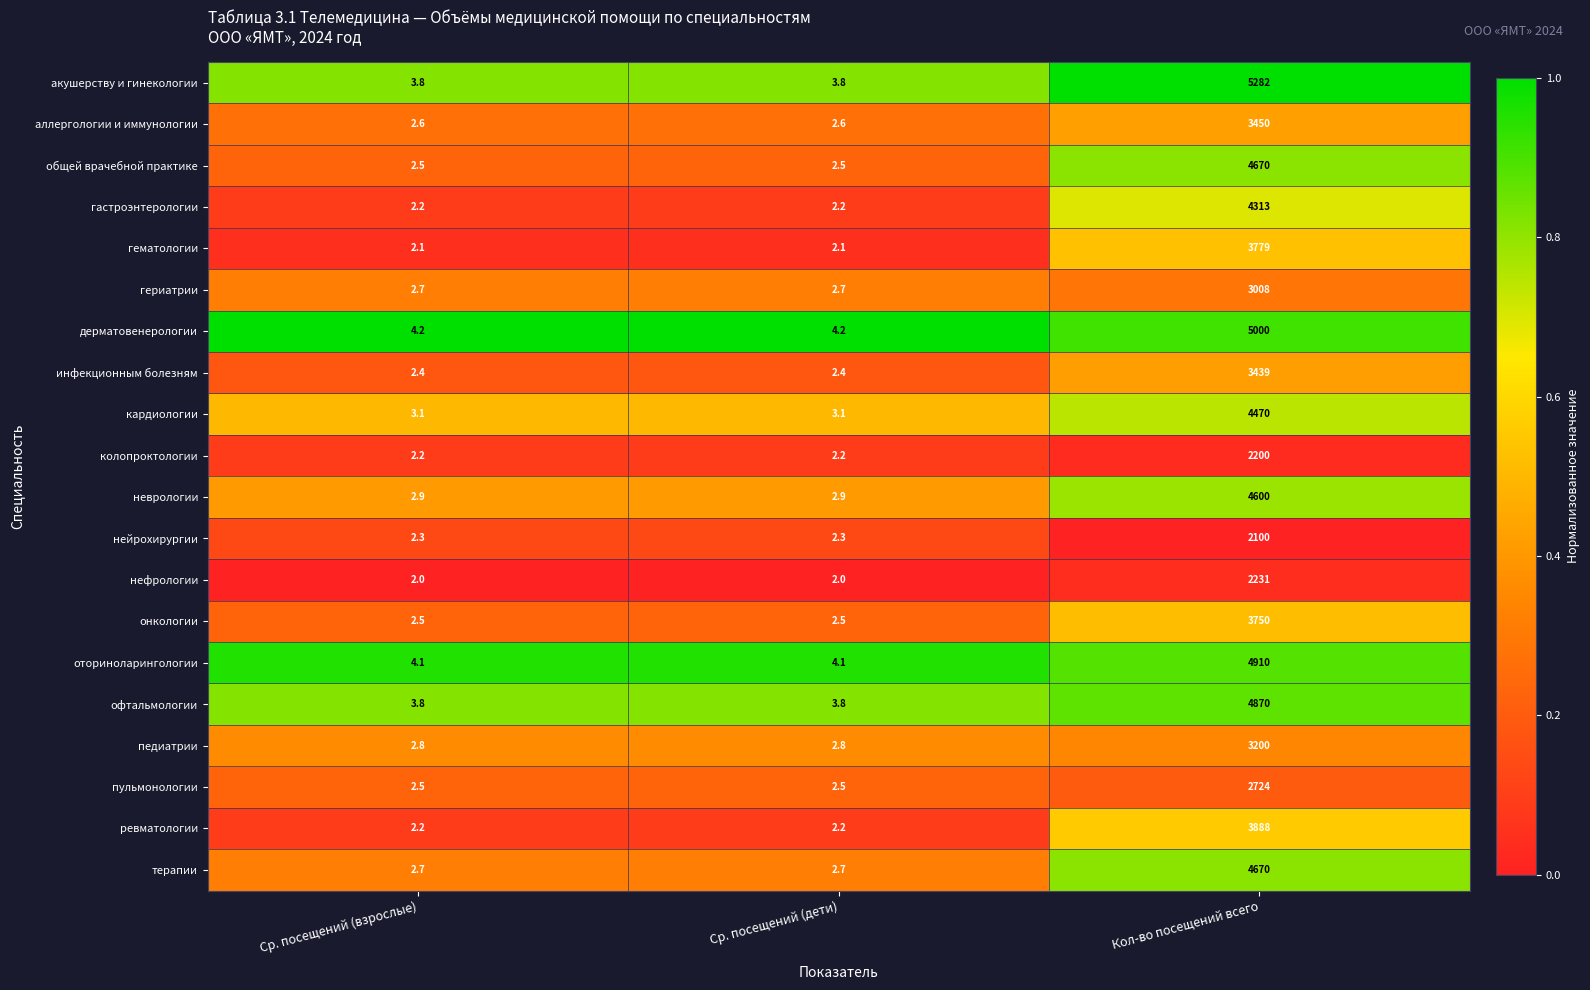

What is the minimum value for ревматологии?

2.2